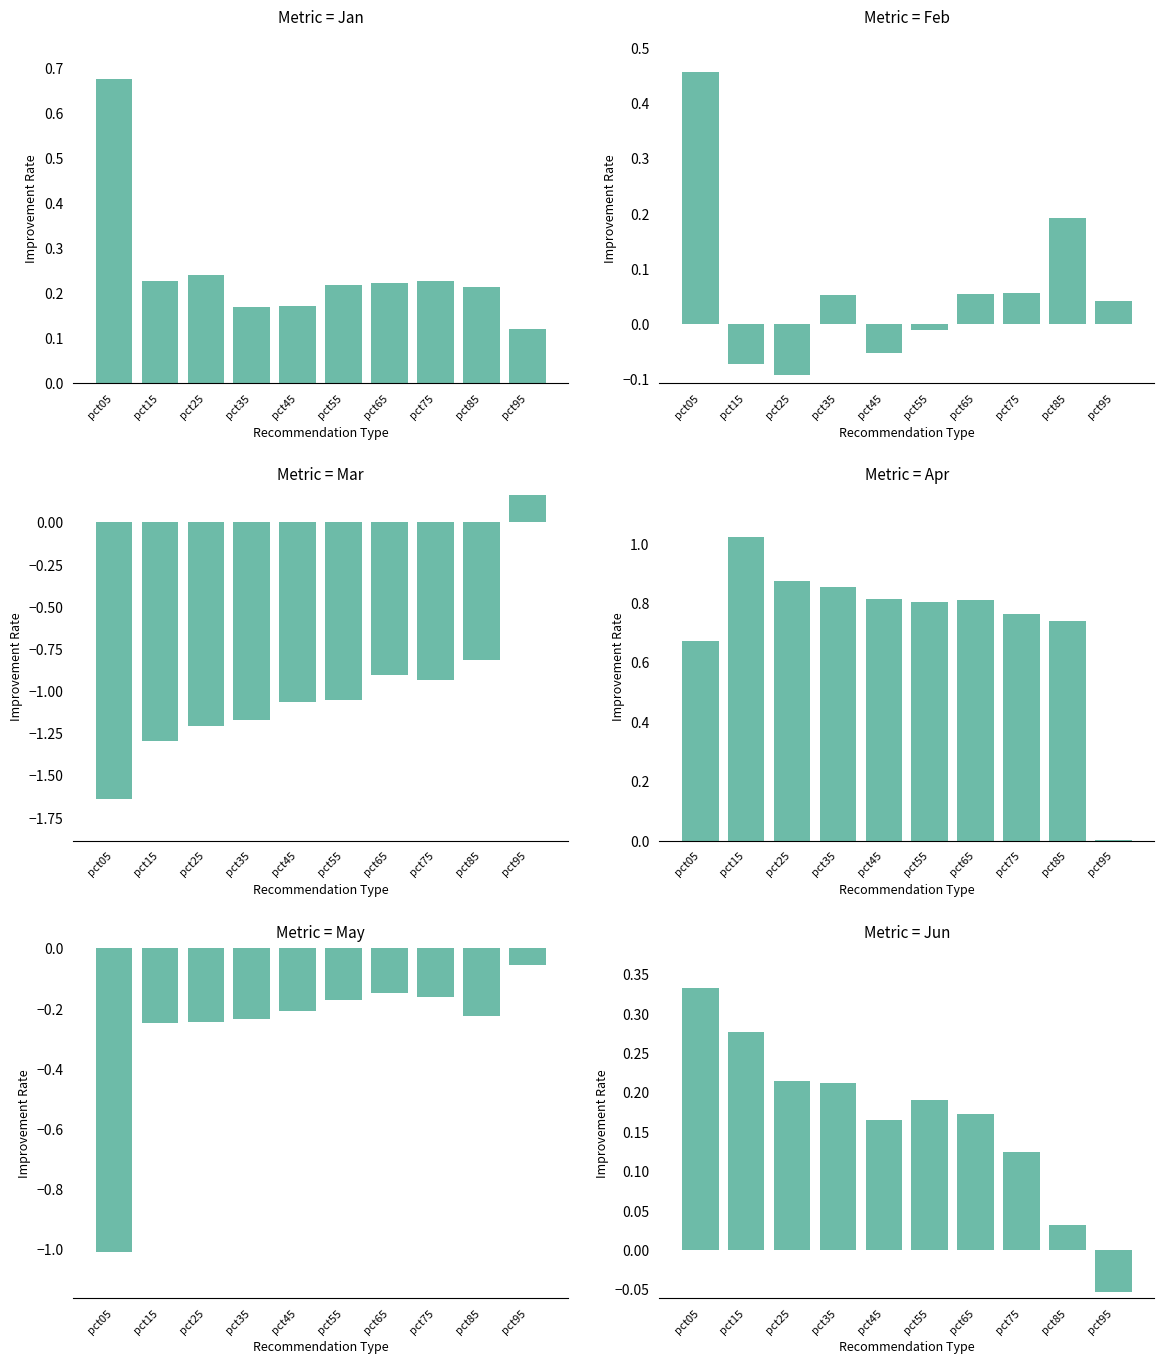

Which series has the widest spread of values?

Mar